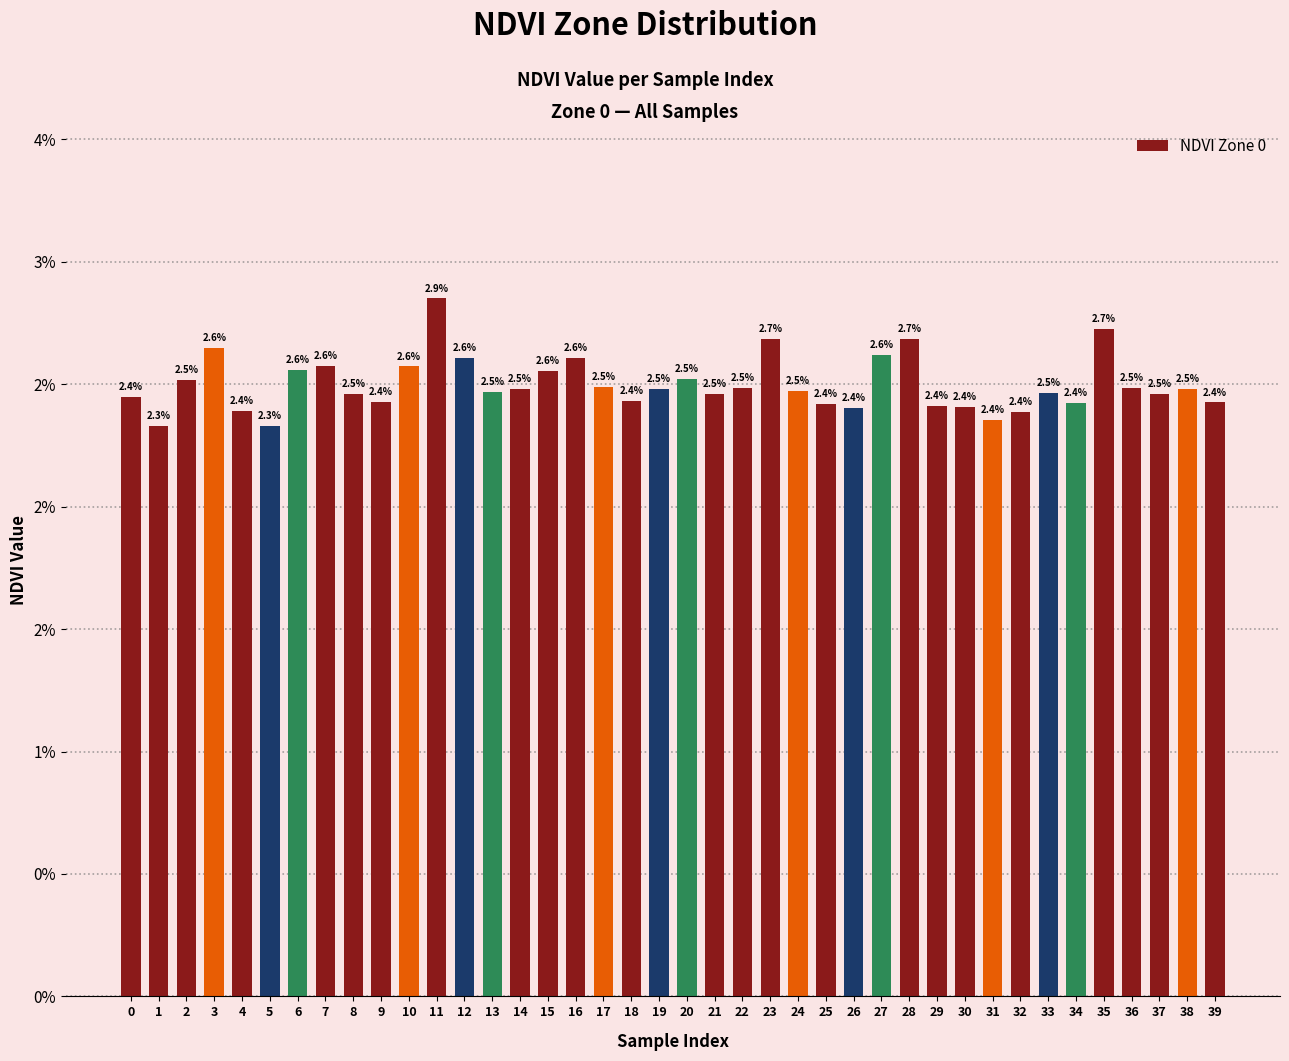

What is the sum of the values at 31 and 28?

5.0